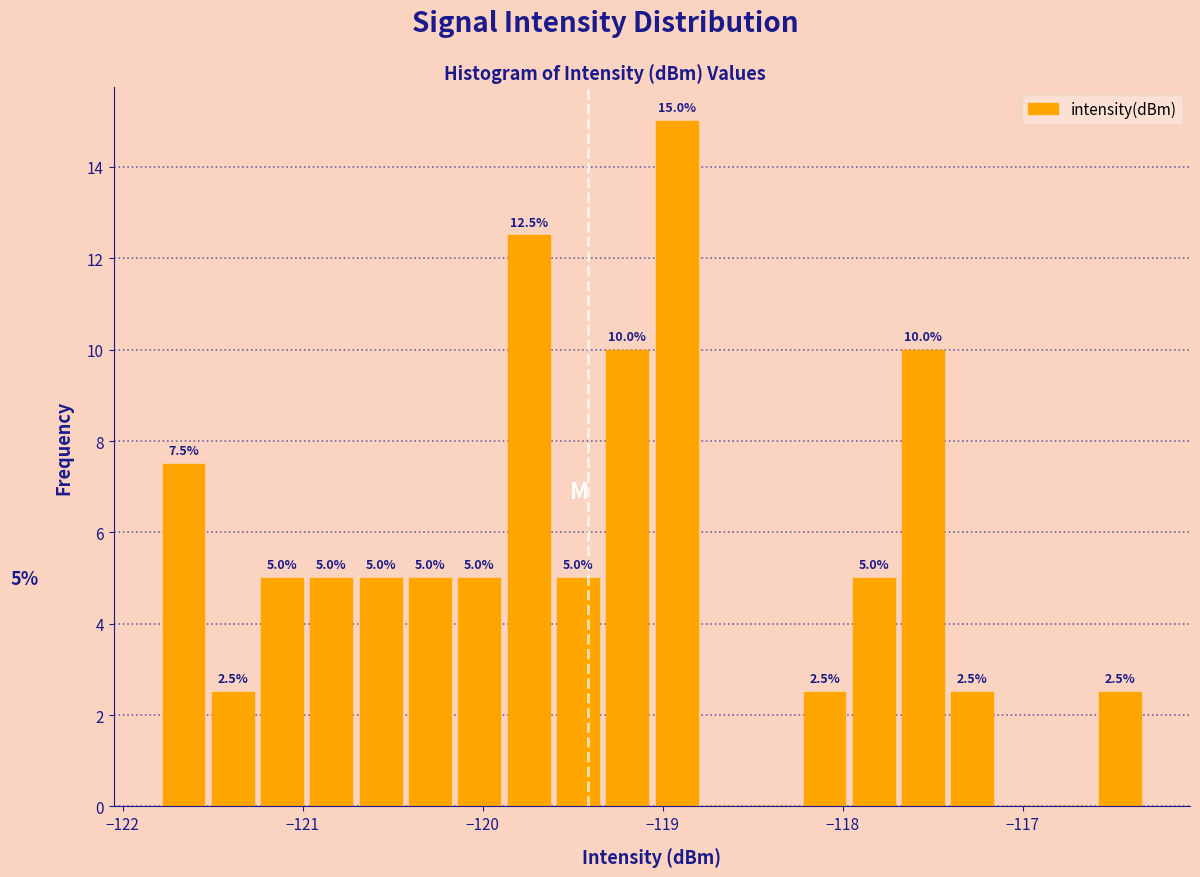

Read against the x-axis, roughly where is the centre of the tallest bar?

-118.9